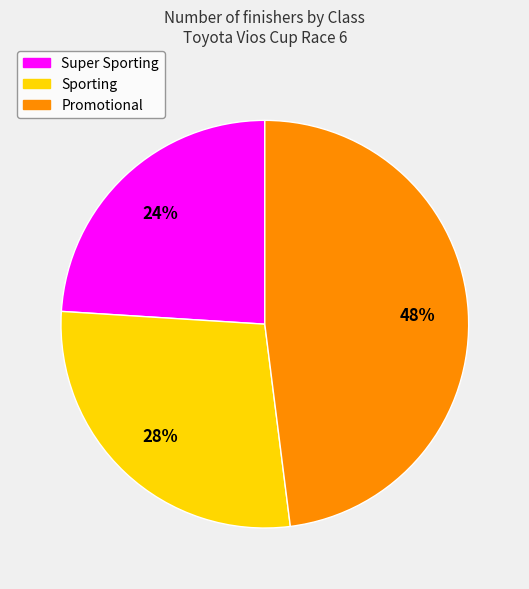

Do Promotional and Super Sporting together represent more than half of the pie?

Yes